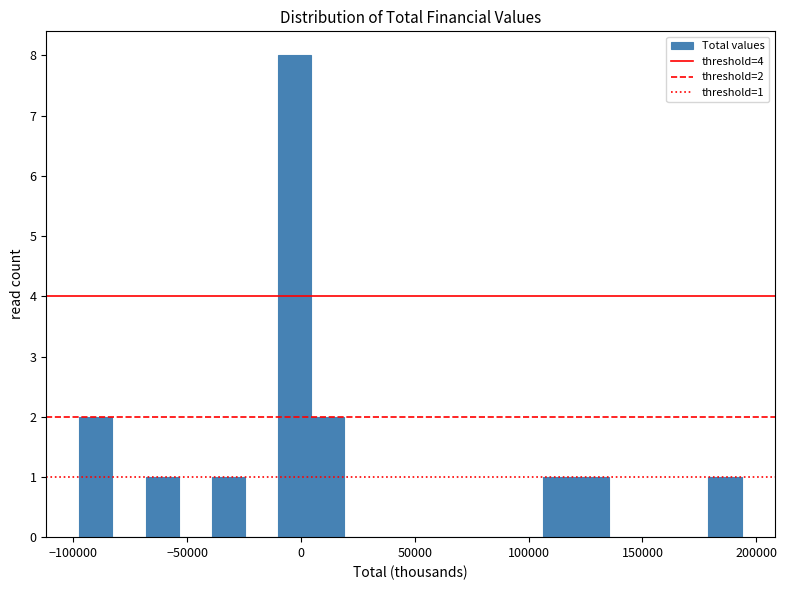

Read against the x-axis, roughly where is the centre of the tallest bar?

-5000